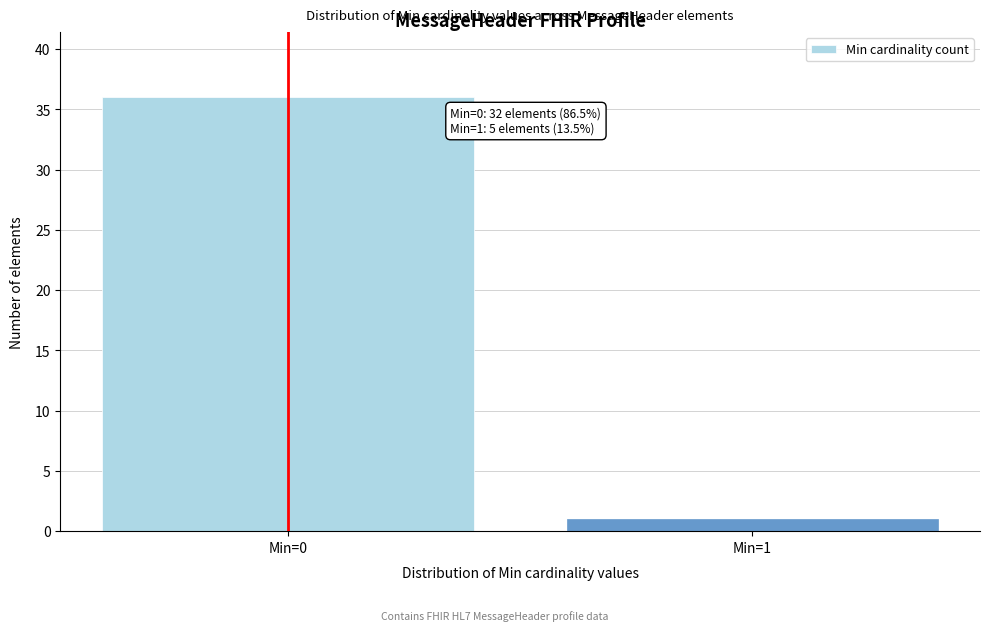

Reading right to left, what are all the values shown in this chart?

1	36